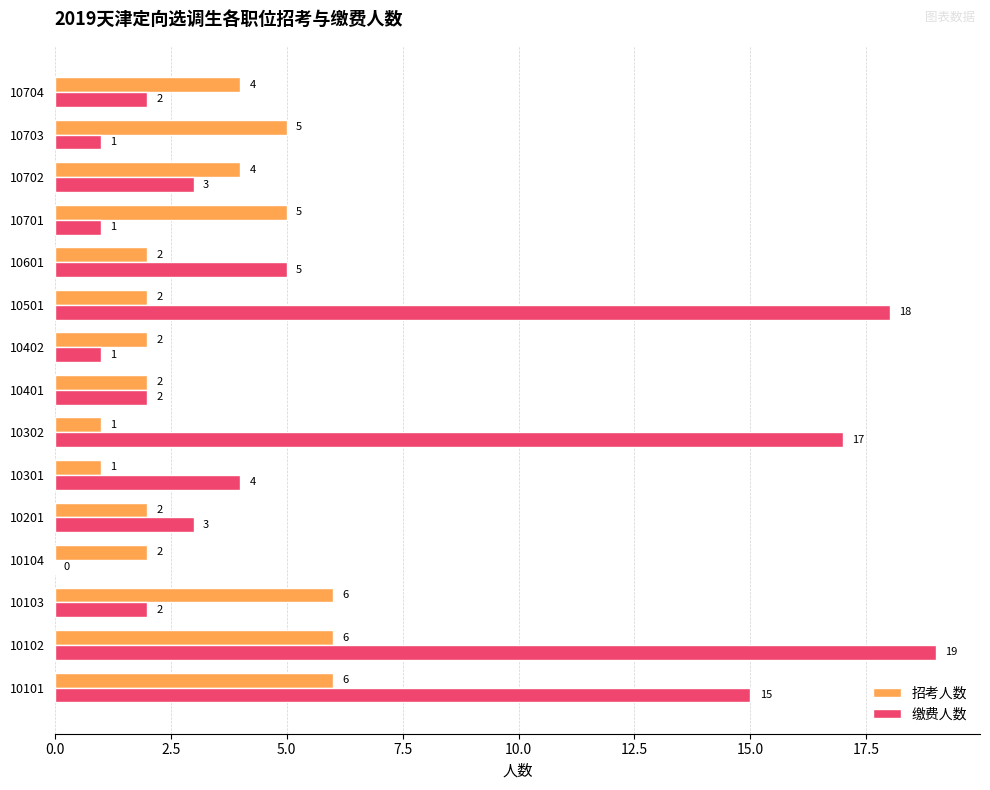

Which series changed the most between 10301 and 10402?

缴费人数